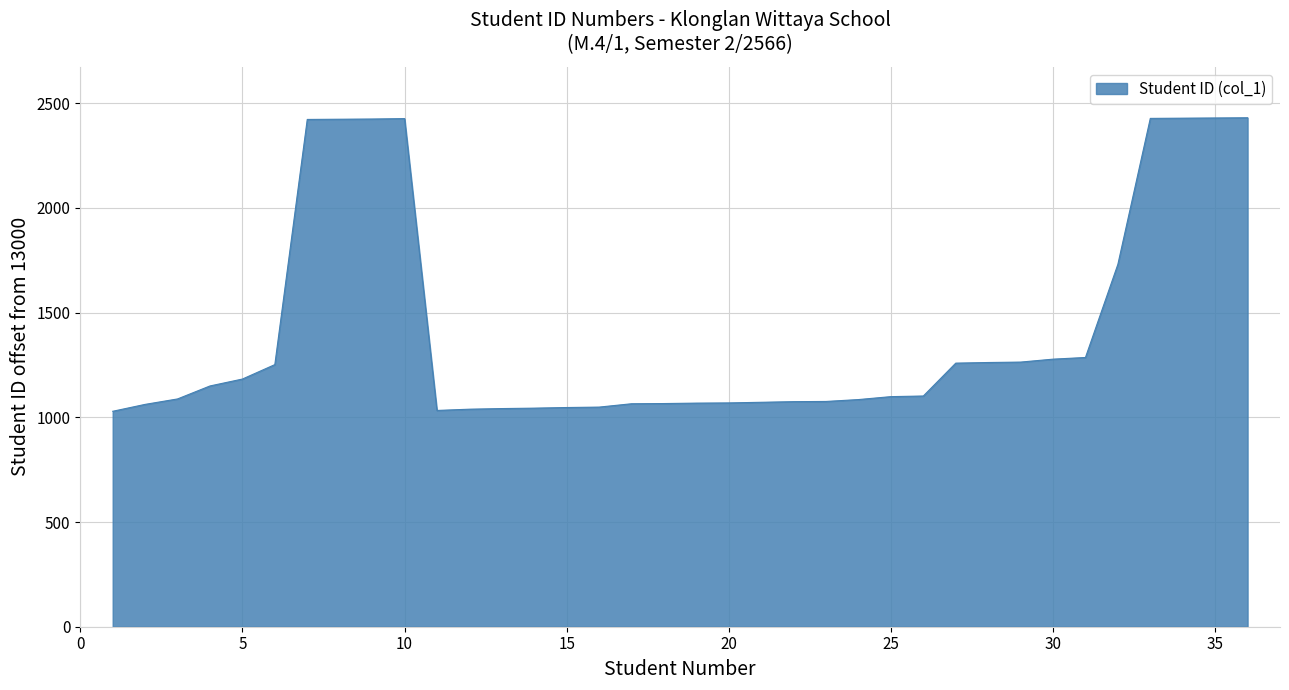

What is the minimum value shown in the chart?

1029